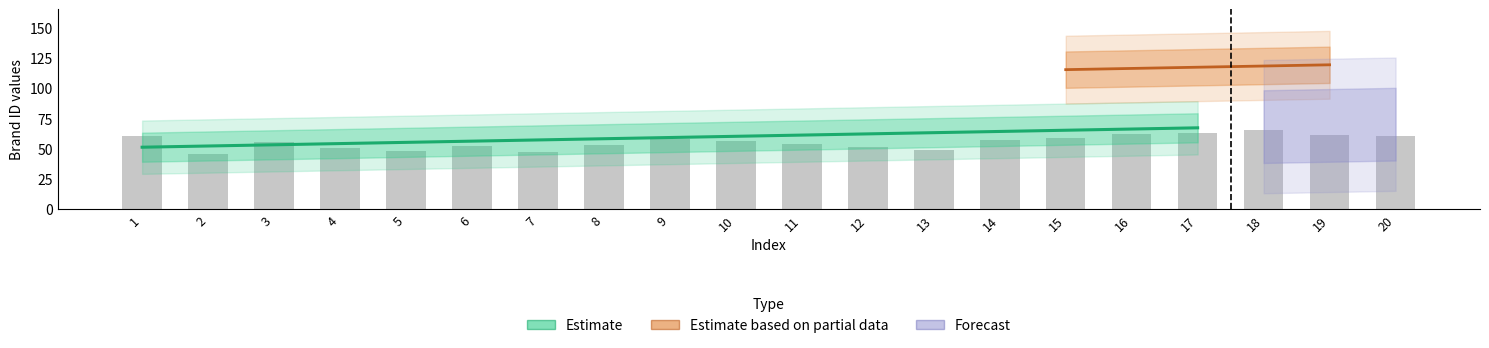

What is the smallest value displayed?

45